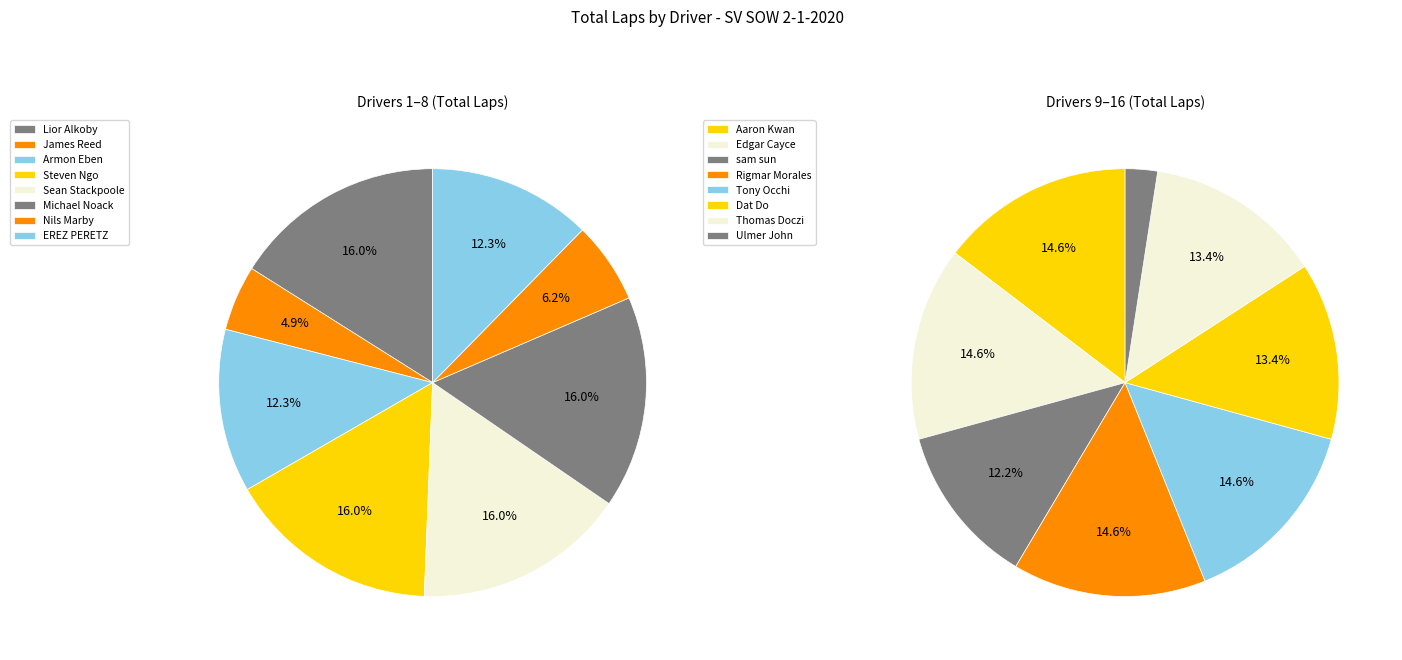

Does Tony Occhi represent more than half of the total?

No